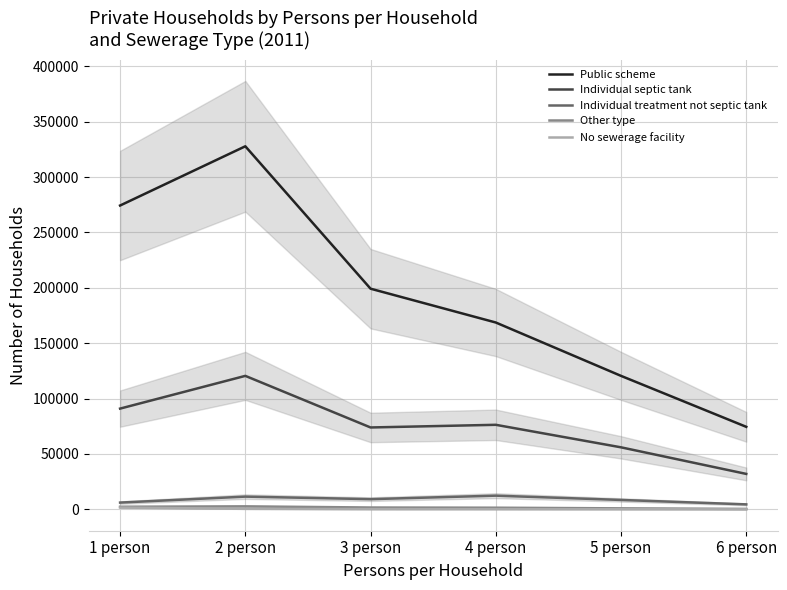

Is it true that No sewerage facility equals 806 at 1 person?

False